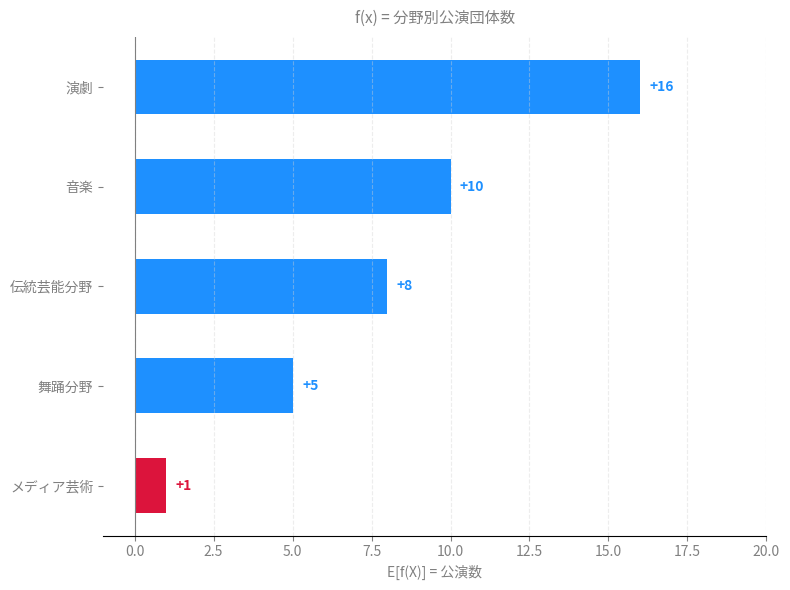

Approximately how many times larger is the value at 演劇 compared to 音楽?

1.6